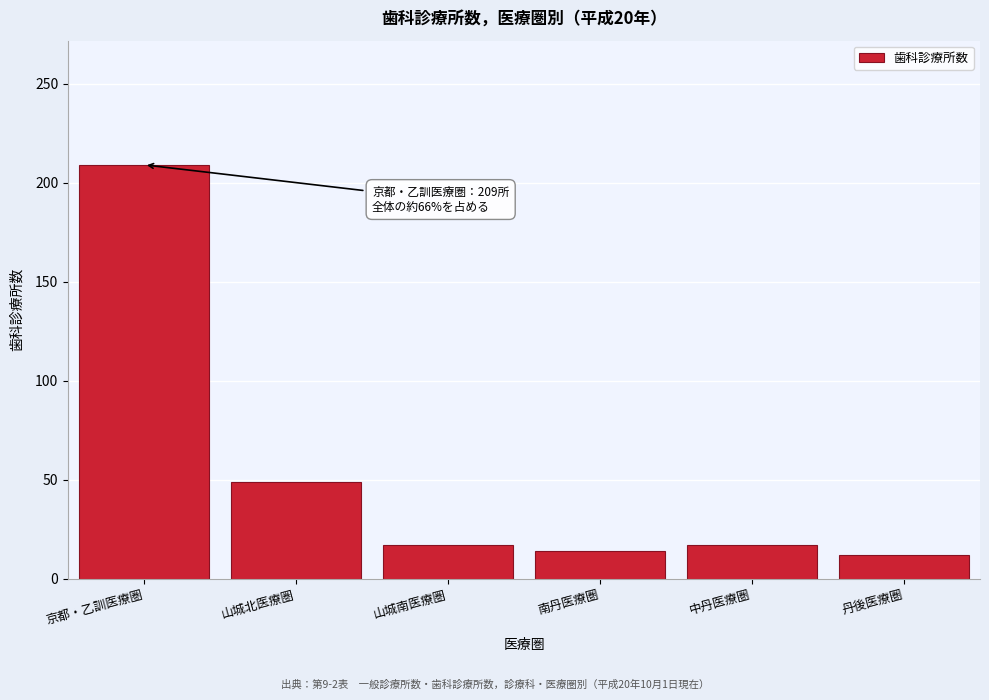

Reading right to left, extract all data points from this chart.

丹後医療圏=12	中丹医療圏=17	南丹医療圏=14	山城南医療圏=17	山城北医療圏=49	京都・乙訓医療圏=209